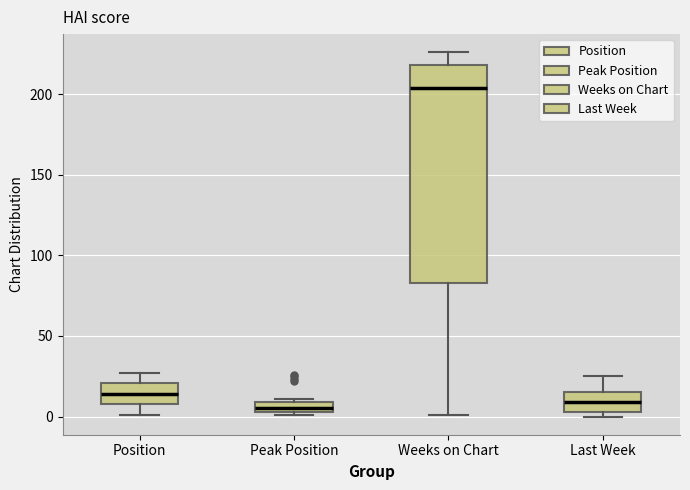

Where is the upper edge of the box for Last Week on the y-axis? The values are not printed on the chart, so give them approximately, as read against the axis.

15